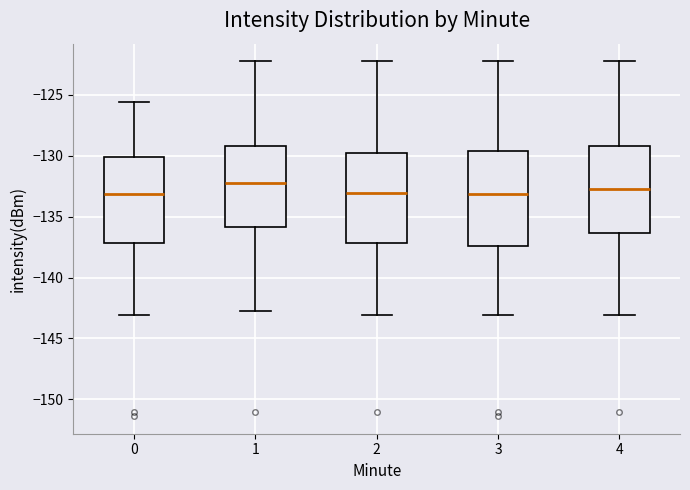

Where does the upper whisker of the box at x = 4 end on the y-axis? The values are not printed on the chart, so give them approximately, as read against the axis.

-122.5